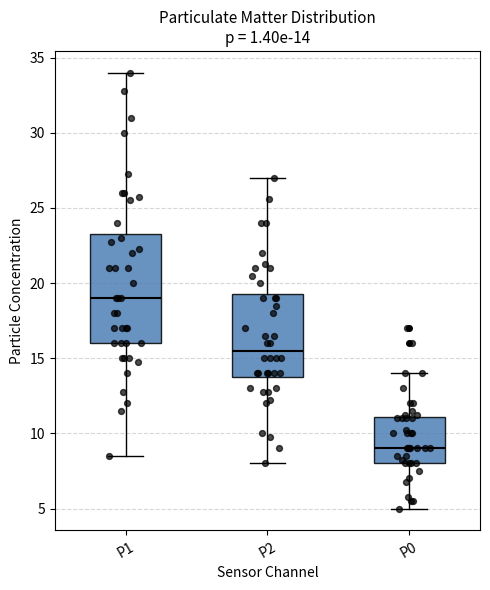

Which box is the tallest, from its lower edge to its upper edge?

P1